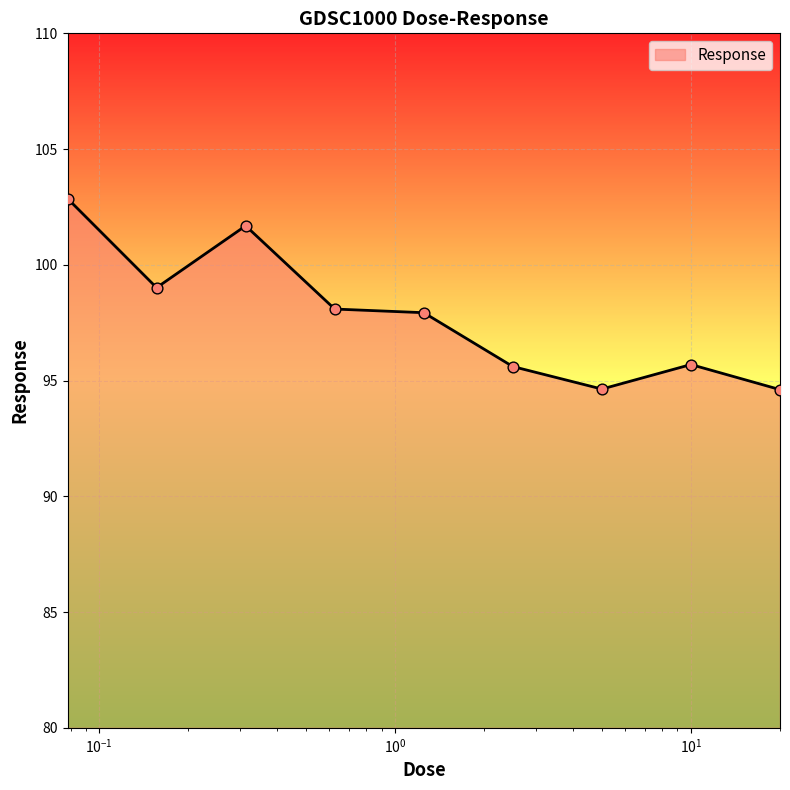

What is the difference between the maximum and minimum values?

8.3